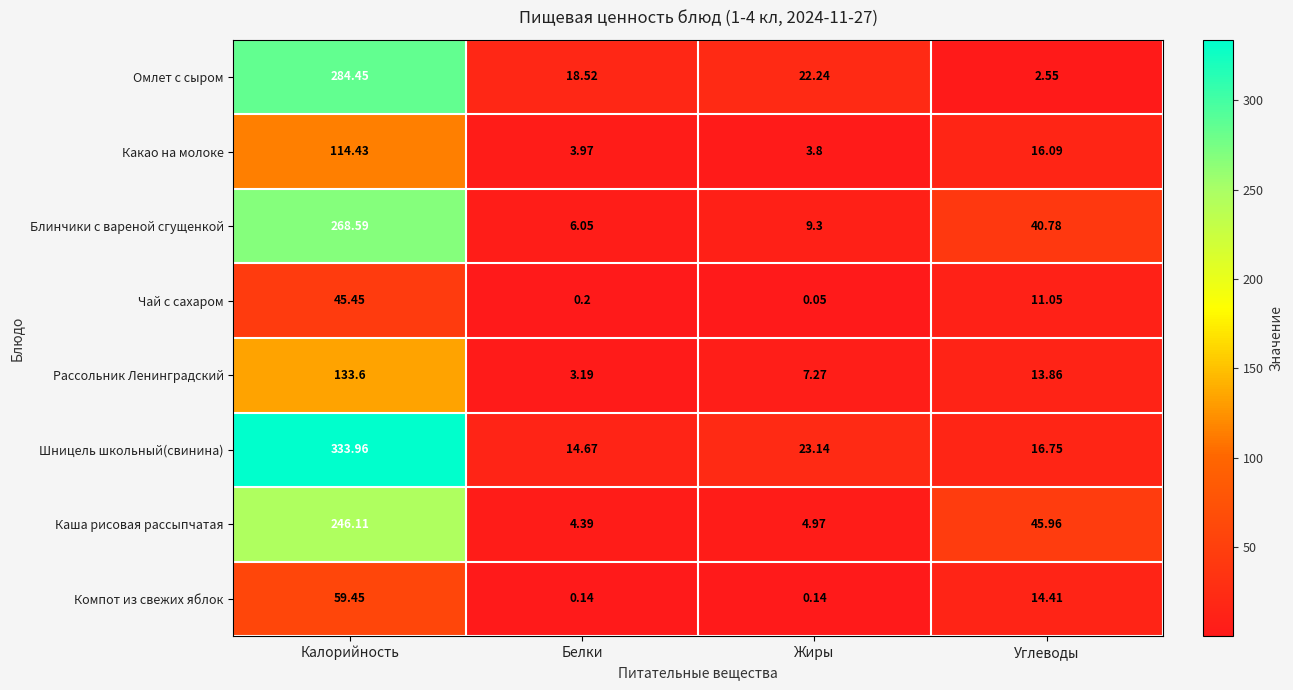

Rank the series at Калорийность from highest to lowest value.

Шницель школьный(свинина), Омлет с сыром, Блинчики с вареной сгущенкой, Каша рисовая рассыпчатая, Рассольник Ленинградский, Какао на молоке, Компот из свежих яблок, Чай с сахаром